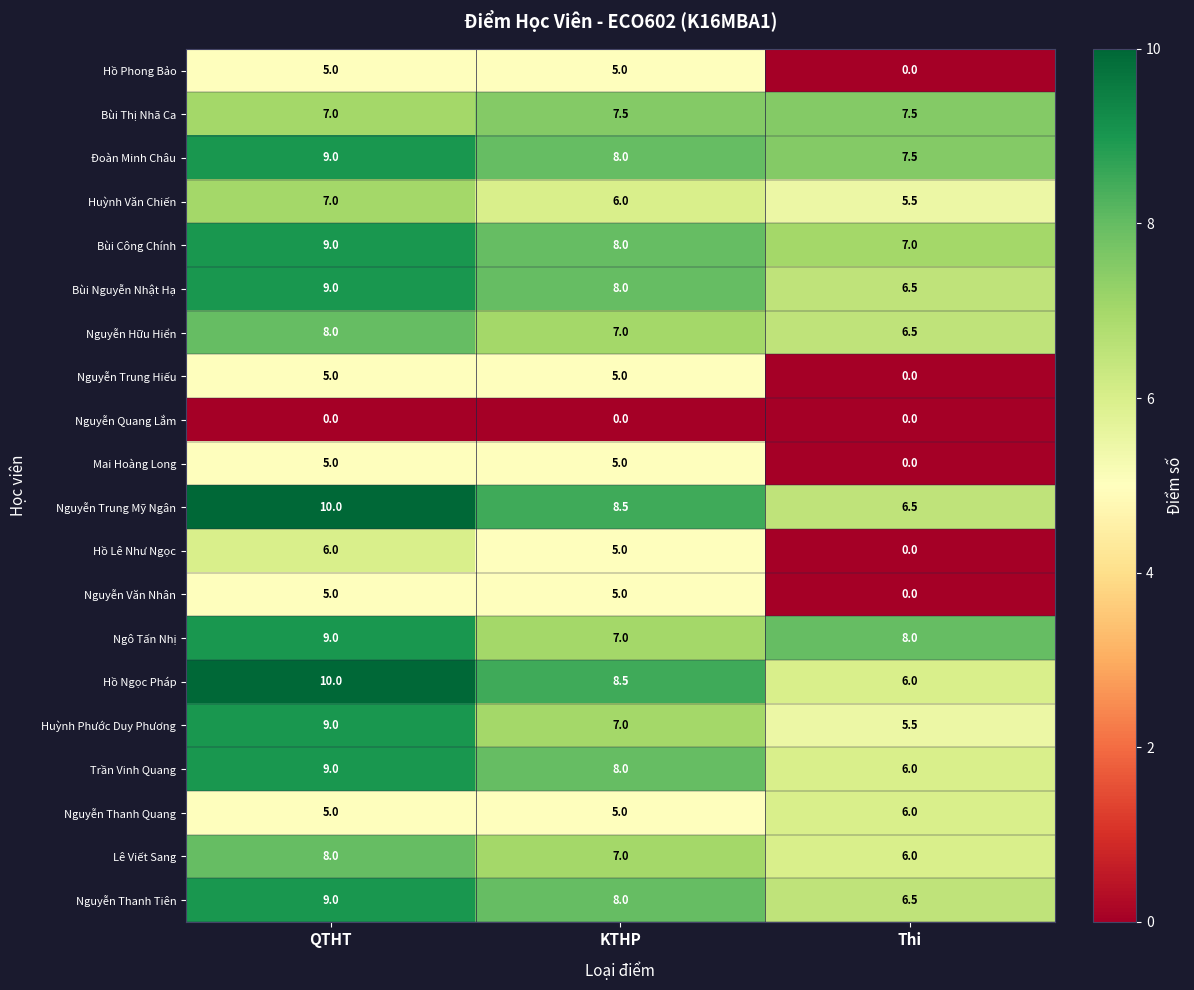

What is the difference between the maximum and second lowest values in the Huỳnh Văn Chiến series?

1.0